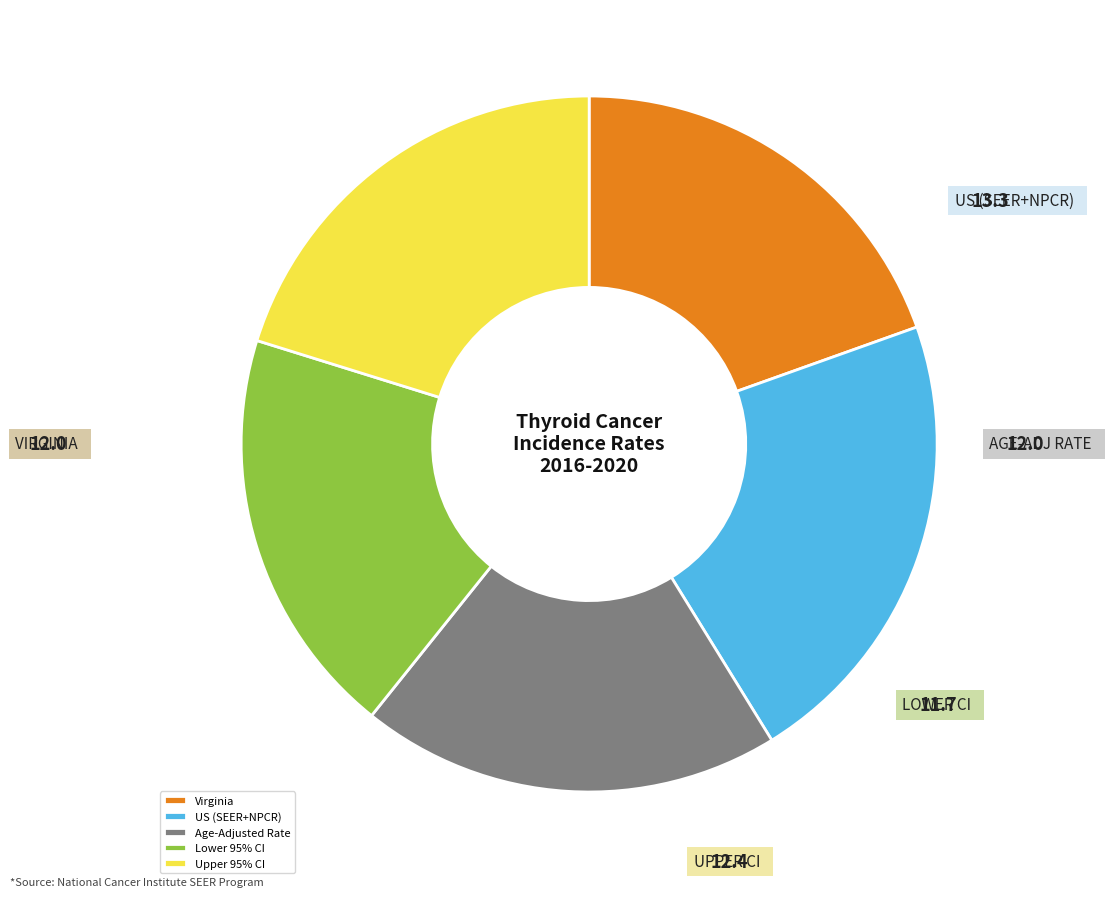

Is Age-Adjusted Rate the majority of the pie?

No